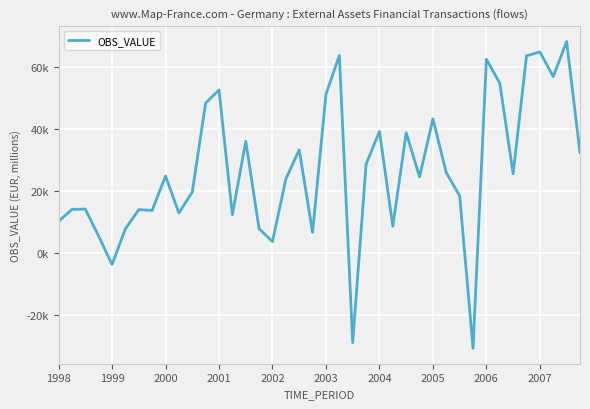

Reading left to right, list all the values displayed in this chart.

10108.1	13993.5	14074.6	5343.9	-3804.7	7739.3	13908.1	13659.9	24725.8	12832.5	19571.0	48312.3	52551.6	12271.8	35967.5	7737.1	3595.9	23799.6	33227.7	6563.1	51173.8	63674.3	-29055.9	28557.5	39202.4	8517.5	38718.6	24513.4	43202.0	25832.0	18375.0	-30888.9	62467.8	54721.0	25472.5	63589.5	64822.0	56884.2	68173.8	32297.2